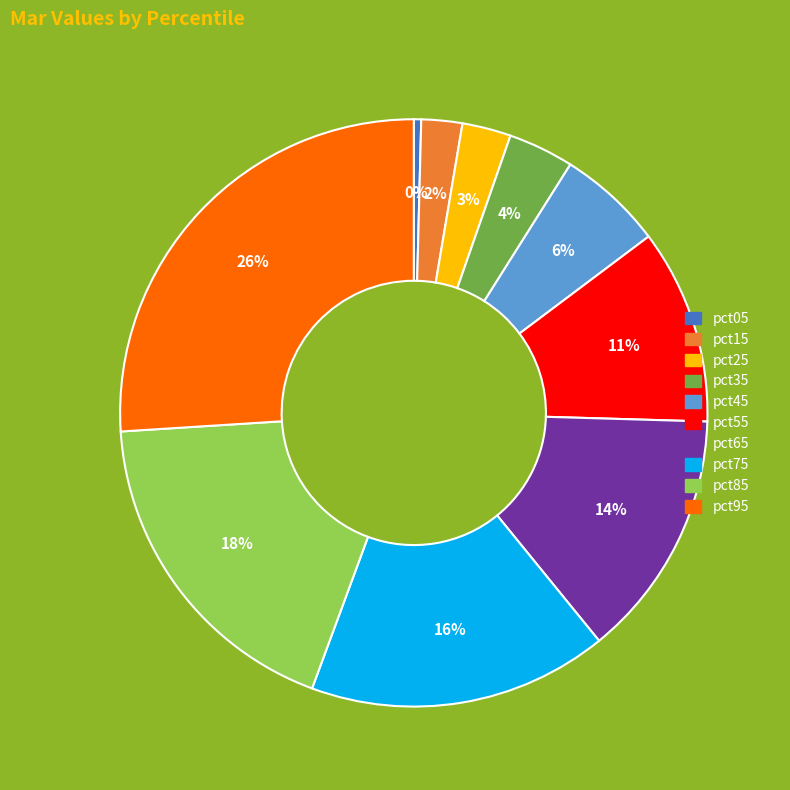

Combined, do pct25 and pct45 account for over 50%?

No